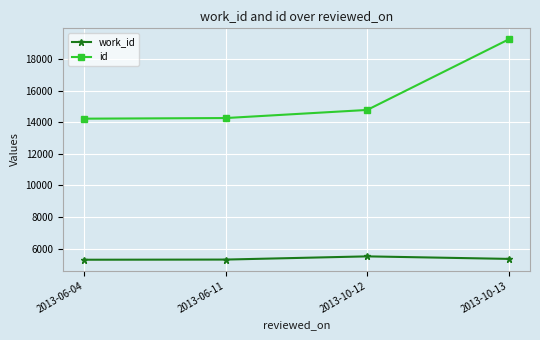

What are all the series names shown in the legend?

work_id, id